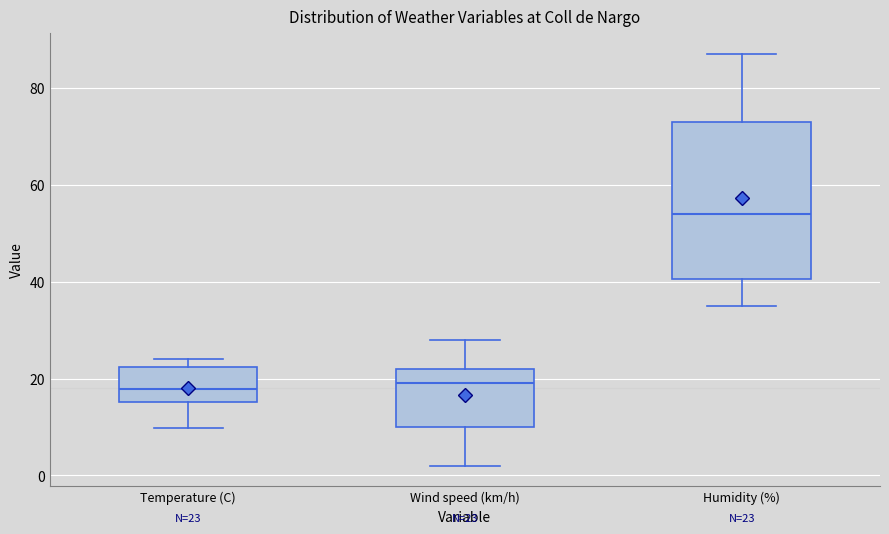

Comparing the boxes themselves (not the whiskers), which one is the tallest?

Humidity (%)